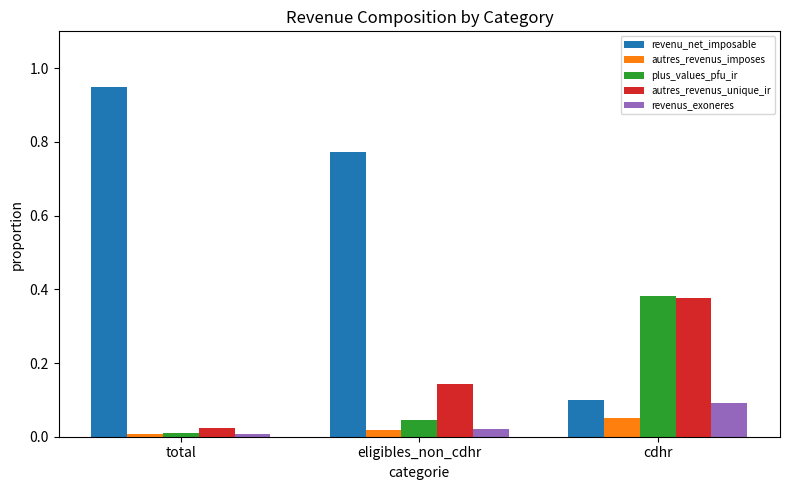

What is the label of the 1st bar from the left?

total